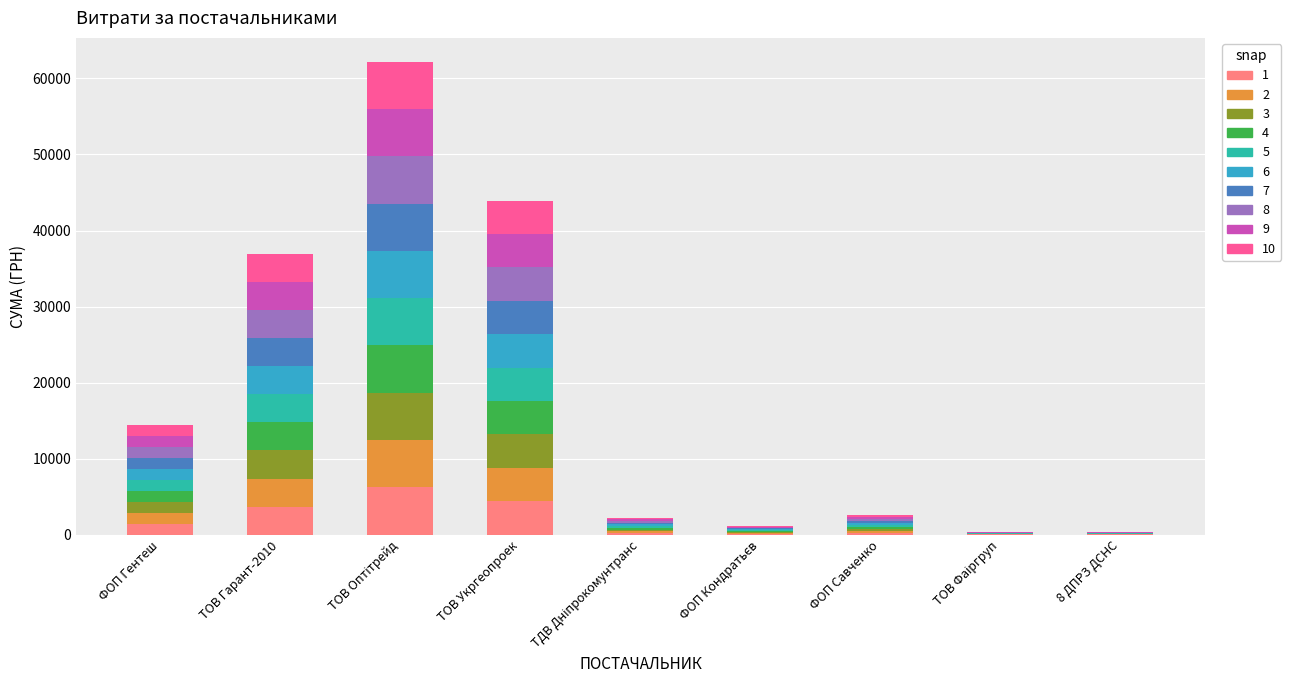

What is the highest value of the 1 series?

6221.4